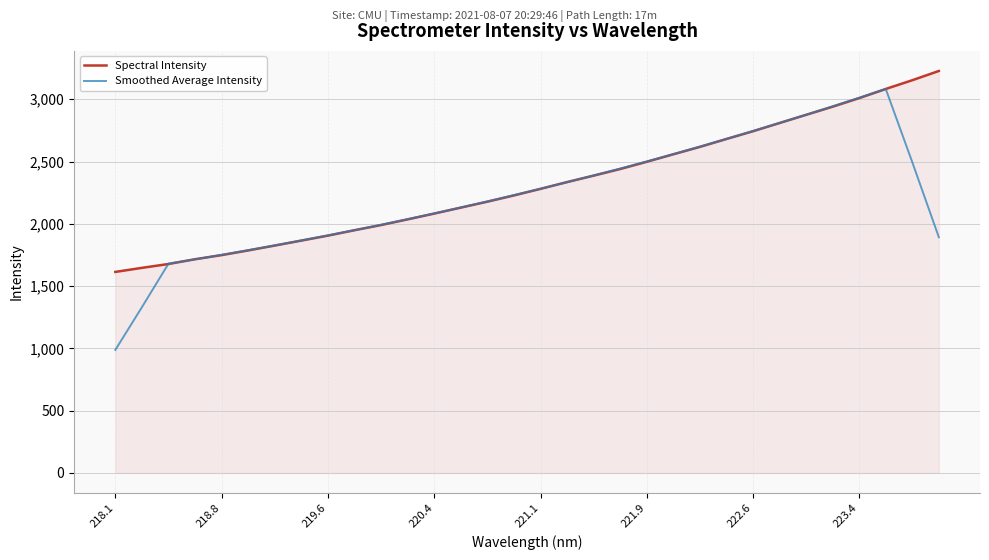

What is the greatest value displayed?

3227.2